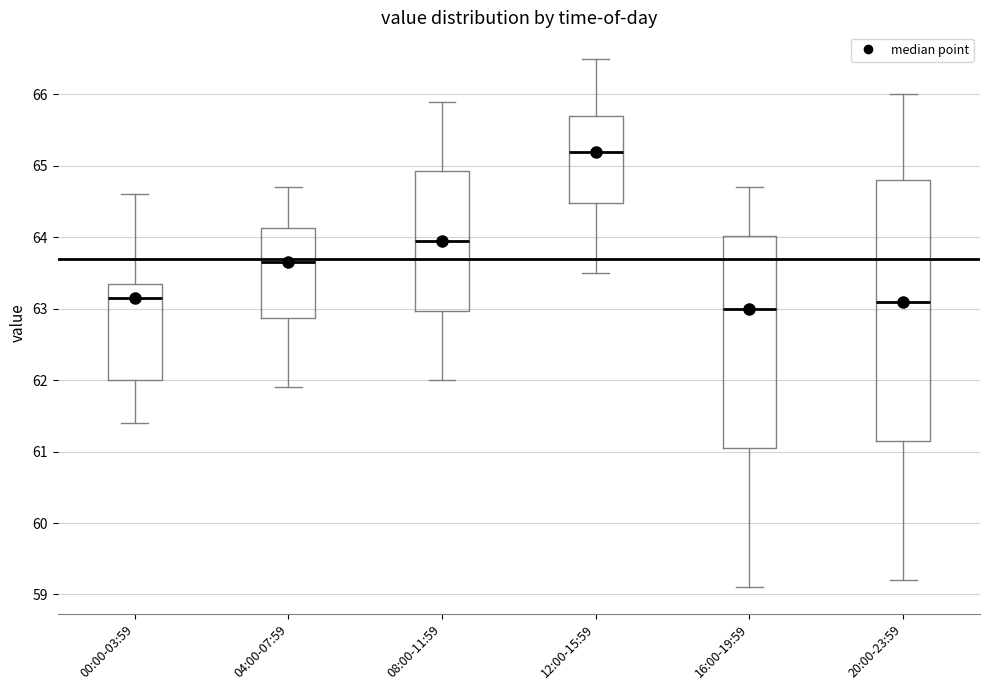

Reading left to right, read every box against the y-axis: the position of its median line, the range the box covers, and the ends of its whiskers. The values are not printed on the chart, so give them approximately, as read against the axis.

00:00-03:59: median 63.2, box 62.0 to 63.4, whiskers 61.4 to 64.6
04:00-07:59: median 63.7, box 62.9 to 64.1, whiskers 61.9 to 64.7
08:00-11:59: median 64.0, box 63.0 to 64.9, whiskers 62.0 to 65.9
12:00-15:59: median 65.2, box 64.5 to 65.7, whiskers 63.5 to 66.5
16:00-19:59: median 63.0, box 61.1 to 64.0, whiskers 59.1 to 64.7
20:00-23:59: median 63.1, box 61.2 to 64.8, whiskers 59.2 to 66.0